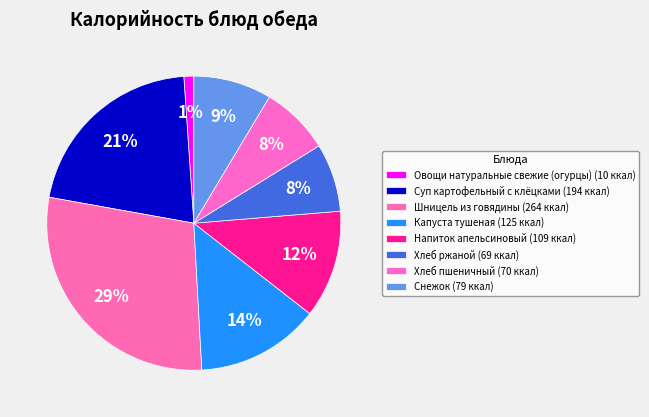

How many segments does this pie chart have?

8